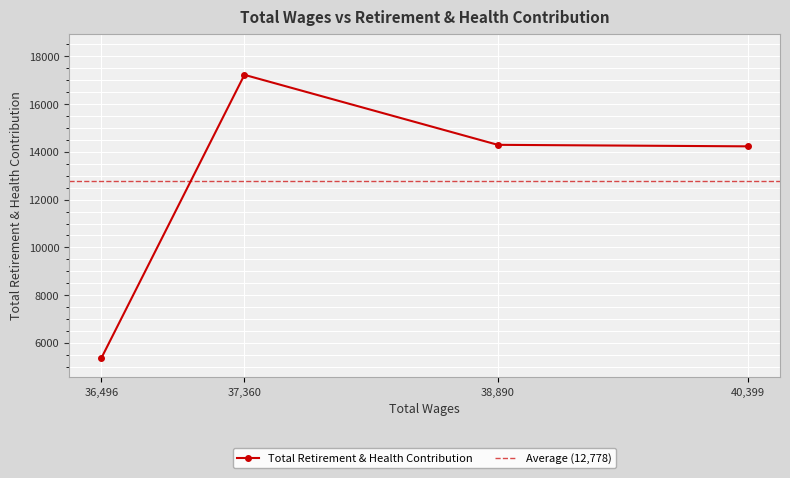

Is this an area chart (filled region under the line)?

No